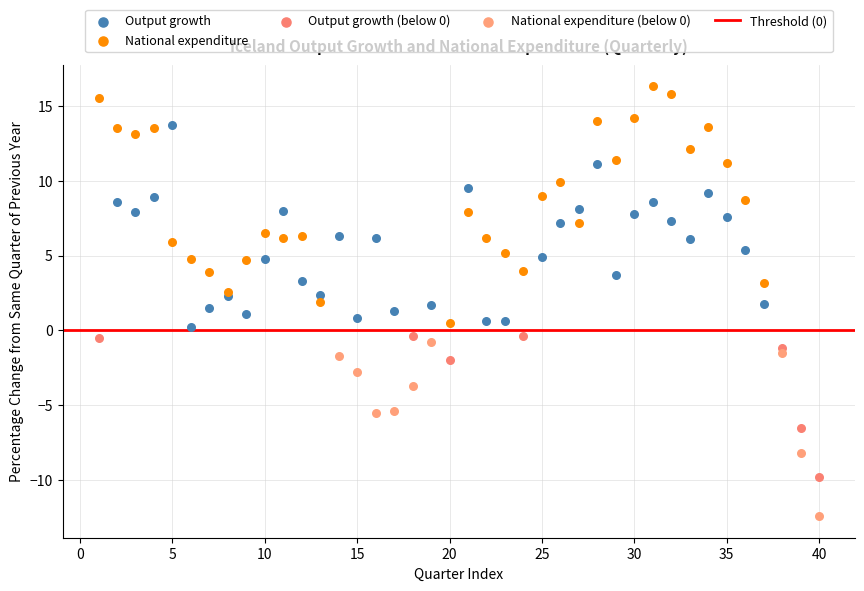

Which series reaches the maximum Y coordinate?

National expenditure